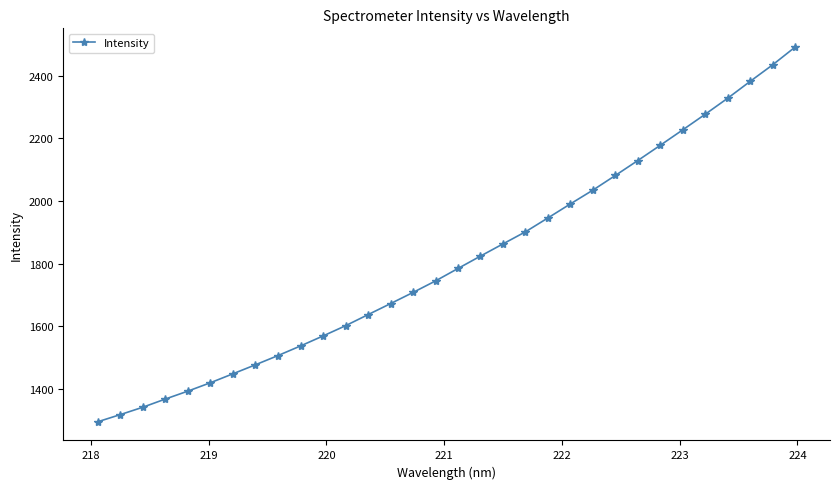

What is the sum of all values?

57915.5